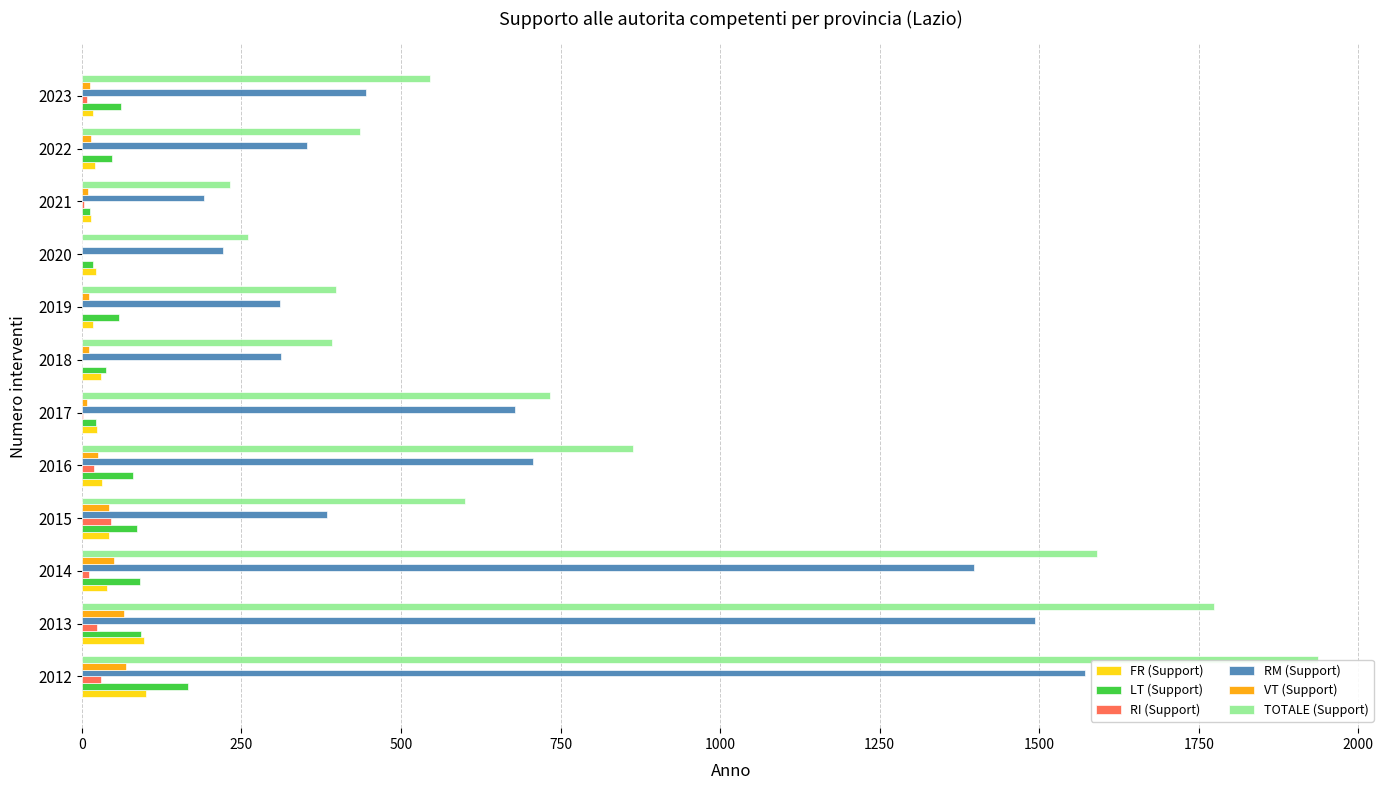

Is it true that RI (Support) equals 8 at 2023?

True